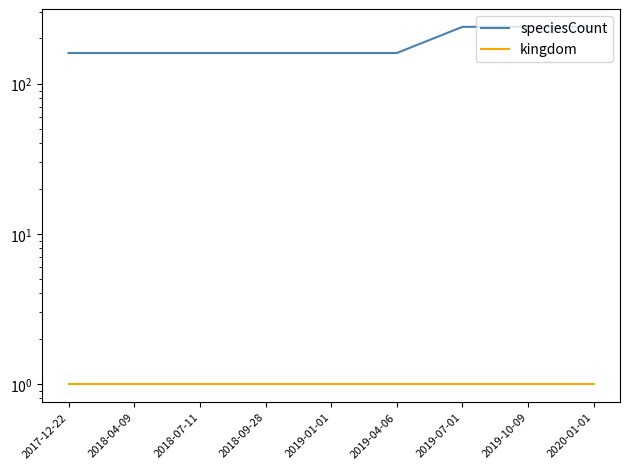

Rank the series at 2019-10-09 from highest to lowest value.

speciesCount, kingdom